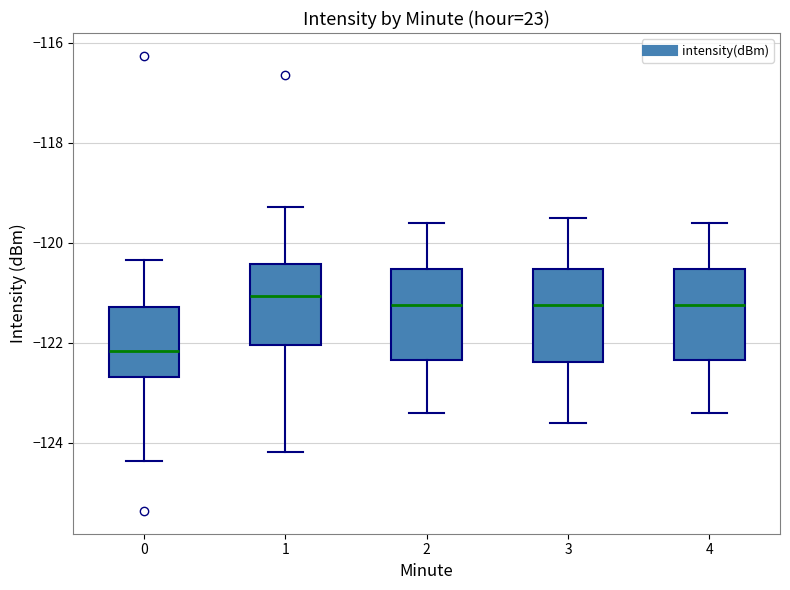

Reading left to right, transcribe this box plot: for each box, give where its median line is, the range the box spans, and where its two whiskers end, as read against the y-axis. The values are not printed on the chart, so give them approximately, as read against the axis.

0: median -122.2, box -122.6 to -121.2, whiskers -124.4 to -120.4
1: median -121.0, box -122.0 to -120.4, whiskers -124.2 to -119.2
2: median -121.2, box -122.4 to -120.6, whiskers -123.4 to -119.6
3: median -121.2, box -122.4 to -120.6, whiskers -123.6 to -119.4
4: median -121.2, box -122.4 to -120.6, whiskers -123.4 to -119.6